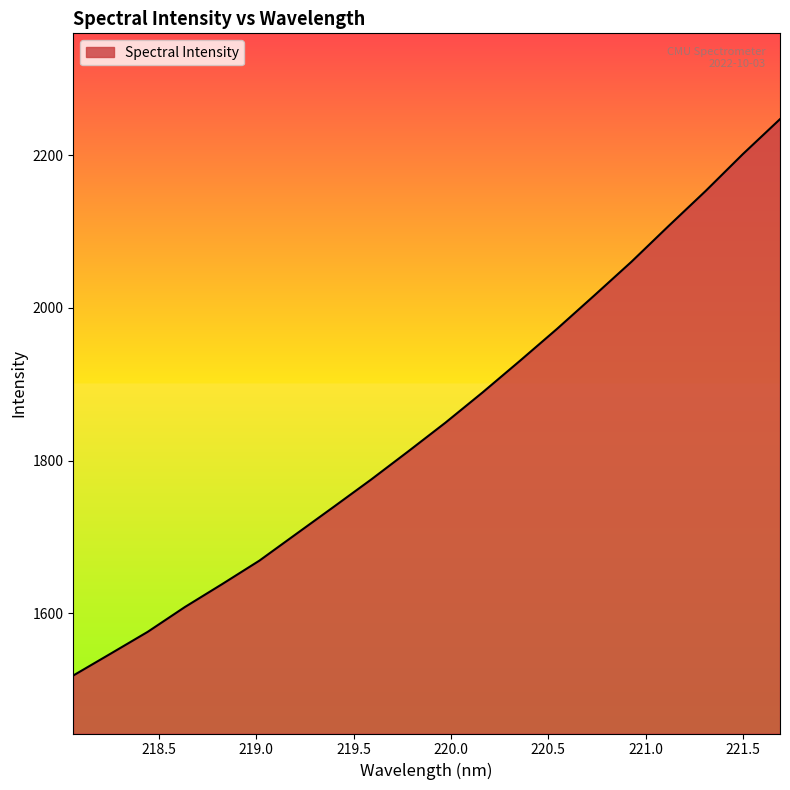

Does the chart have visible grid lines?

No